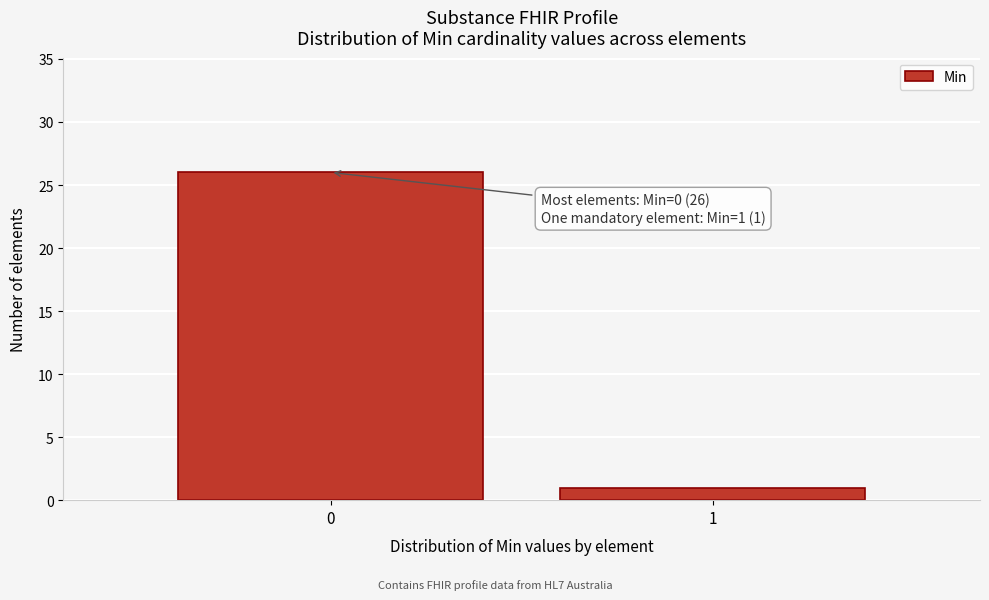

Reading right to left, what are all the values shown in this chart?

1	26